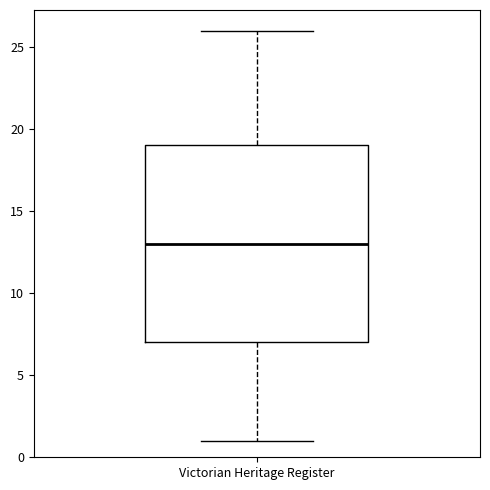

Transcribe this box plot: give where the median line is, the range the box spans, and where the two whiskers end, as read against the y-axis. The values are not printed on the chart, so give them approximately, as read against the axis.

median 13, box 7 to 19, whiskers 1 to 26